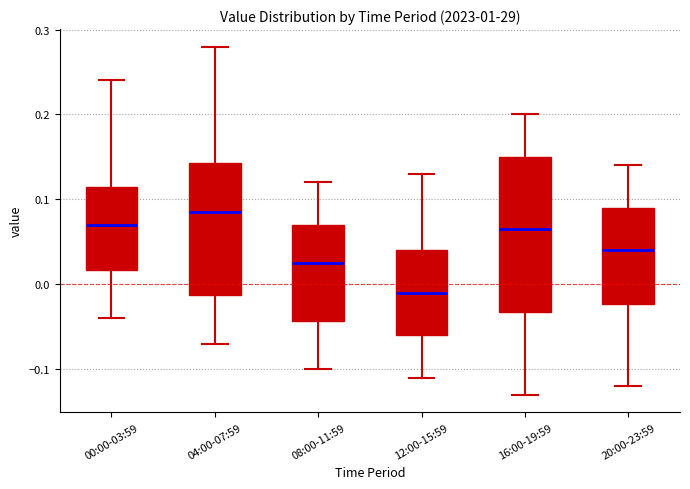

Reading left to right, transcribe this box plot: for each box, give where its median line is, the range the box spans, and where its two whiskers end, as read against the y-axis. The values are not printed on the chart, so give them approximately, as read against the axis.

00:00-03:59: median 0.07, box 0.02 to 0.12, whiskers -0.04 to 0.24
04:00-07:59: median 0.09, box -0.01 to 0.14, whiskers -0.07 to 0.28
08:00-11:59: median 0.03, box -0.04 to 0.07, whiskers -0.10 to 0.12
12:00-15:59: median -0.01, box -0.06 to 0.04, whiskers -0.11 to 0.13
16:00-19:59: median 0.07, box -0.03 to 0.15, whiskers -0.13 to 0.20
20:00-23:59: median 0.04, box -0.02 to 0.09, whiskers -0.12 to 0.14